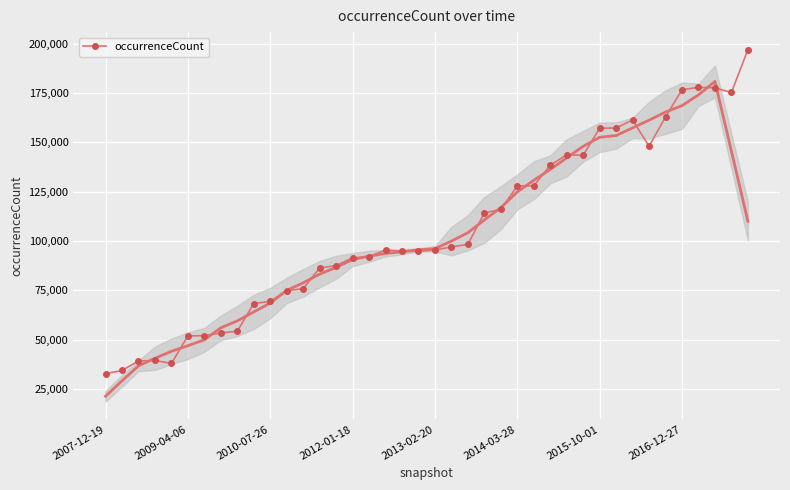

True or false: occurrenceCount has more than 2 interior local peaks.

True